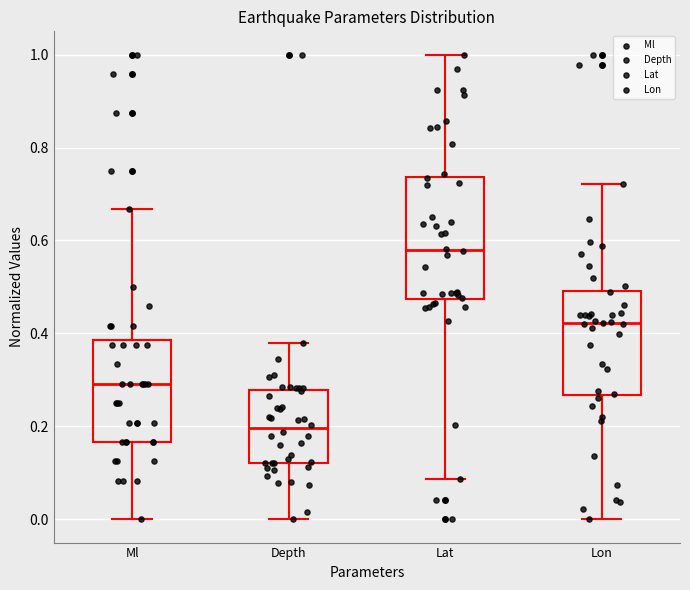

Reading left to right, read every box against the y-axis: the position of its median line, the range the box covers, and the ends of its whiskers. The values are not printed on the chart, so give them approximately, as read against the axis.

Ml: median 0.30, box 0.16 to 0.38, whiskers 0.00 to 0.66
Depth: median 0.20, box 0.12 to 0.28, whiskers 0.00 to 0.38
Lat: median 0.58, box 0.48 to 0.74, whiskers 0.08 to 1.00
Lon: median 0.42, box 0.26 to 0.50, whiskers 0.00 to 0.72